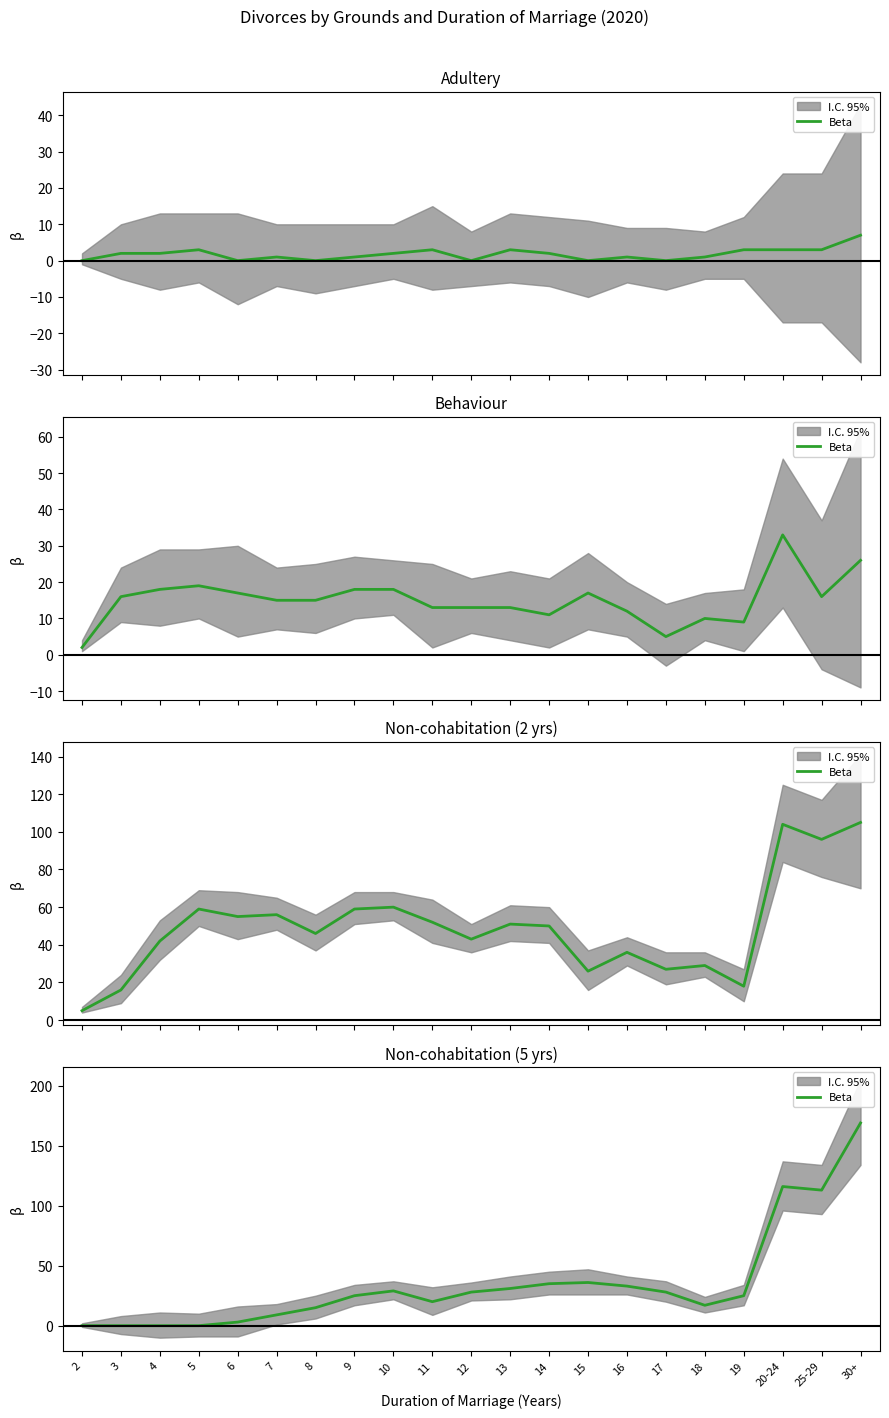

What is the ratio of the value at 11 to the value at 25-29?

0.2